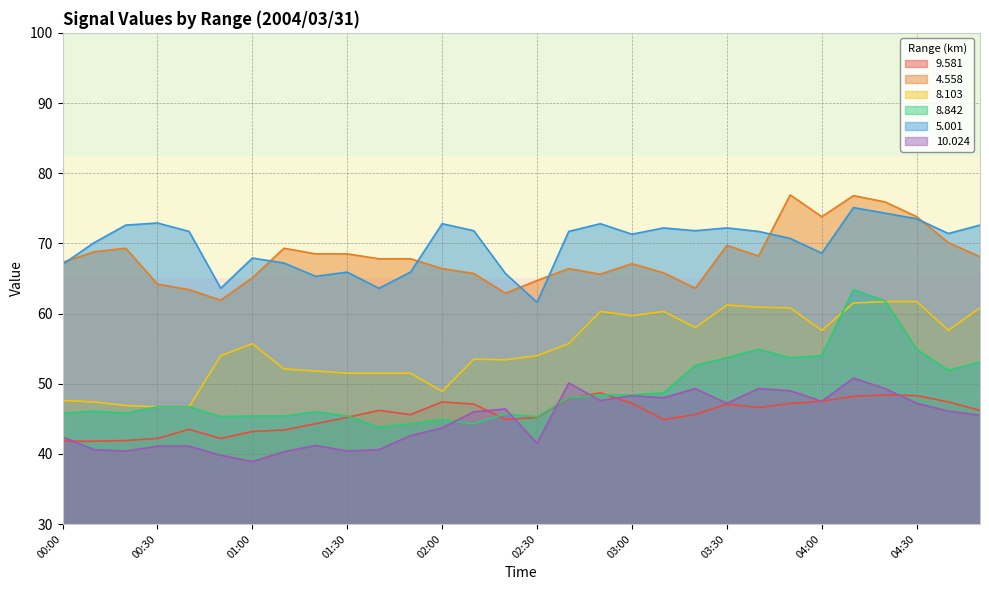

Reading left to right, list all the values displayed in this chart.

9.581: 00:00=41.8	00:10=41.8	00:20=41.9	00:30=42.2	00:40=43.5	00:50=42.2	01:00=43.2	01:10=43.4	01:20=44.3	01:30=45.2	01:40=46.2	01:50=45.6	02:00=47.4	02:10=47.1	02:20=44.9	02:30=45.2	02:40=47.9	02:50=48.7	03:00=47.2	03:10=44.9	03:20=45.6	03:30=47.1	03:40=46.6	03:50=47.2	04:00=47.5	04:10=48.2	04:20=48.4	04:30=48.3	04:40=47.4	04:50=46.2
4.558: 00:00=67.3	00:10=68.8	00:20=69.3	00:30=64.2	00:40=63.4	00:50=61.9	01:00=65.1	01:10=69.3	01:20=68.5	01:30=68.5	01:40=67.8	01:50=67.8	02:00=66.4	02:10=65.7	02:20=62.9	02:30=64.7	02:40=66.4	02:50=65.6	03:00=67.1	03:10=65.8	03:20=63.6	03:30=69.7	03:40=68.2	03:50=76.9	04:00=73.8	04:10=76.8	04:20=75.9	04:30=73.8	04:40=70.1	04:50=68.1
8.103: 00:00=47.6	00:10=47.4	00:20=46.9	00:30=46.7	00:40=46.7	00:50=54.0	01:00=55.7	01:10=52.1	01:20=51.8	01:30=51.5	01:40=51.5	01:50=51.5	02:00=48.9	02:10=53.5	02:20=53.4	02:30=54.0	02:40=55.7	02:50=60.3	03:00=59.7	03:10=60.3	03:20=58.0	03:30=61.2	03:40=60.9	03:50=60.8	04:00=57.6	04:10=61.5	04:20=61.7	04:30=61.7	04:40=57.6	04:50=60.8
8.842: 00:00=45.8	00:10=46.1	00:20=45.8	00:30=46.7	00:40=46.7	00:50=45.3	01:00=45.4	01:10=45.4	01:20=46.0	01:30=45.4	01:40=43.8	01:50=44.3	02:00=44.9	02:10=44.3	02:20=45.7	02:30=45.3	02:40=48.0	02:50=48.4	03:00=48.4	03:10=48.7	03:20=52.6	03:30=53.7	03:40=54.9	03:50=53.7	04:00=54.0	04:10=63.4	04:20=61.8	04:30=54.9	04:40=51.9	04:50=53.1
5.001: 00:00=67.0	00:10=70.1	00:20=72.6	00:30=72.9	00:40=71.7	00:50=63.6	01:00=67.9	01:10=67.2	01:20=65.3	01:30=65.9	01:40=63.6	01:50=65.9	02:00=72.8	02:10=71.8	02:20=65.7	02:30=61.6	02:40=71.7	02:50=72.8	03:00=71.3	03:10=72.2	03:20=71.8	03:30=72.2	03:40=71.7	03:50=70.7	04:00=68.6	04:10=75.1	04:20=74.3	04:30=73.5	04:40=71.4	04:50=72.6
10.024: 00:00=42.4	00:10=40.6	00:20=40.4	00:30=41.1	00:40=41.1	00:50=39.8	01:00=38.9	01:10=40.3	01:20=41.2	01:30=40.4	01:40=40.6	01:50=42.6	02:00=43.7	02:10=46.0	02:20=46.4	02:30=41.5	02:40=50.1	02:50=47.6	03:00=48.3	03:10=48.0	03:20=49.3	03:30=47.2	03:40=49.3	03:50=49.0	04:00=47.5	04:10=50.8	04:20=49.3	04:30=47.2	04:40=46.1	04:50=45.5